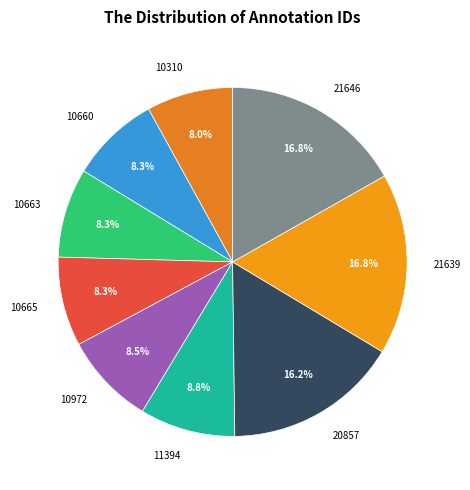

The 10660 slice represents 17% of the pie. True or false?

False